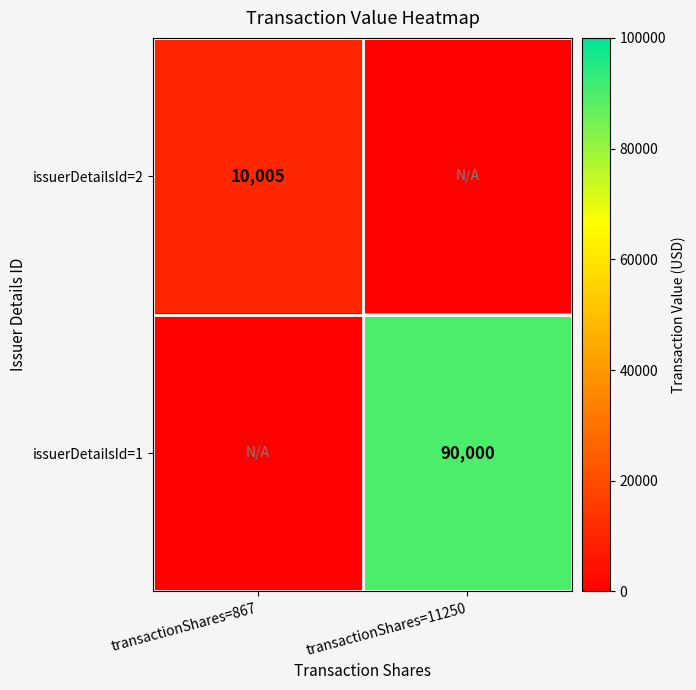

True or false: issuerDetailsId=2 has a value of 6403 at transactionShares=867.

False